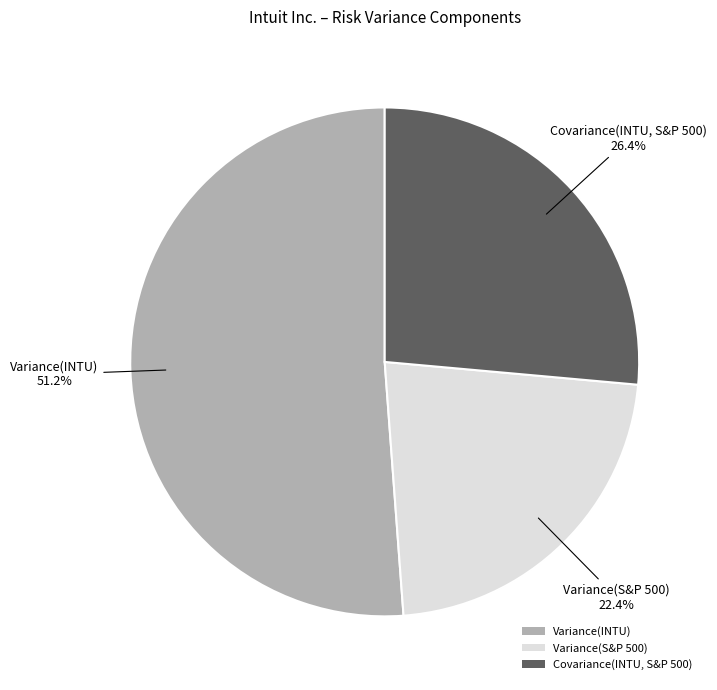

The Covariance(INTU, S&P 500) slice represents 16% of the pie. True or false?

False